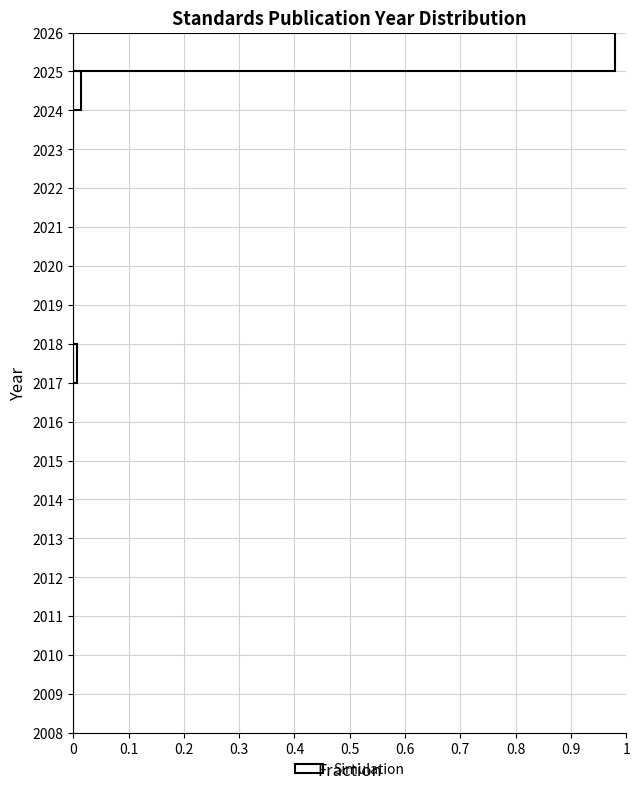

Reading bottom to top, list every bar in this chart as the range it spans on the y-axis followed by its length. The values are not printed on the chart, so give them approximately, as read against the axis.

2008 to 2009: 0
2009 to 2010: 0
2010 to 2011: 0
2011 to 2012: 0
2012 to 2013: 0
2013 to 2014: 0
2014 to 2015: 0
2015 to 2016: 0
2016 to 2017: 0
2017 to 2018: under 0.01
2018 to 2019: 0
2019 to 2020: 0
2020 to 2021: 0
2021 to 2022: 0
2022 to 2023: 0
2023 to 2024: 0
2024 to 2025: 0.01
2025 to 2026: 0.98